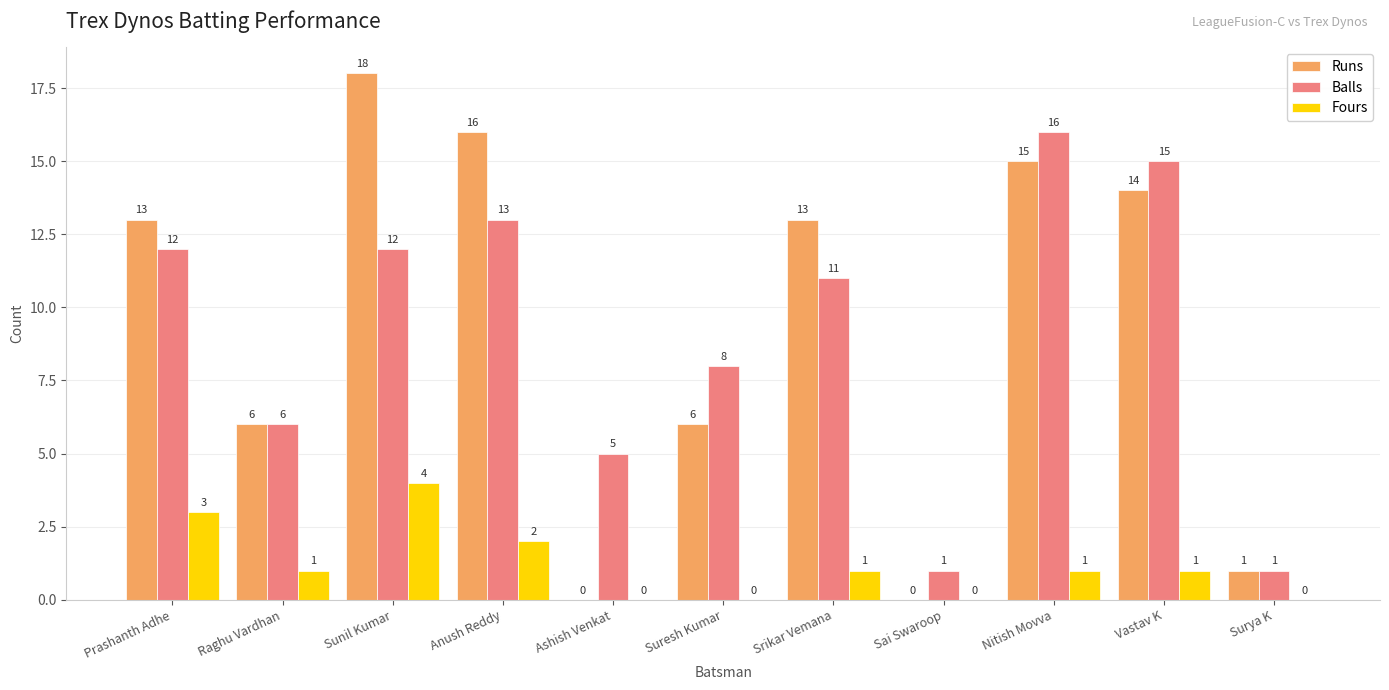

What is the sum of all Balls values?

100